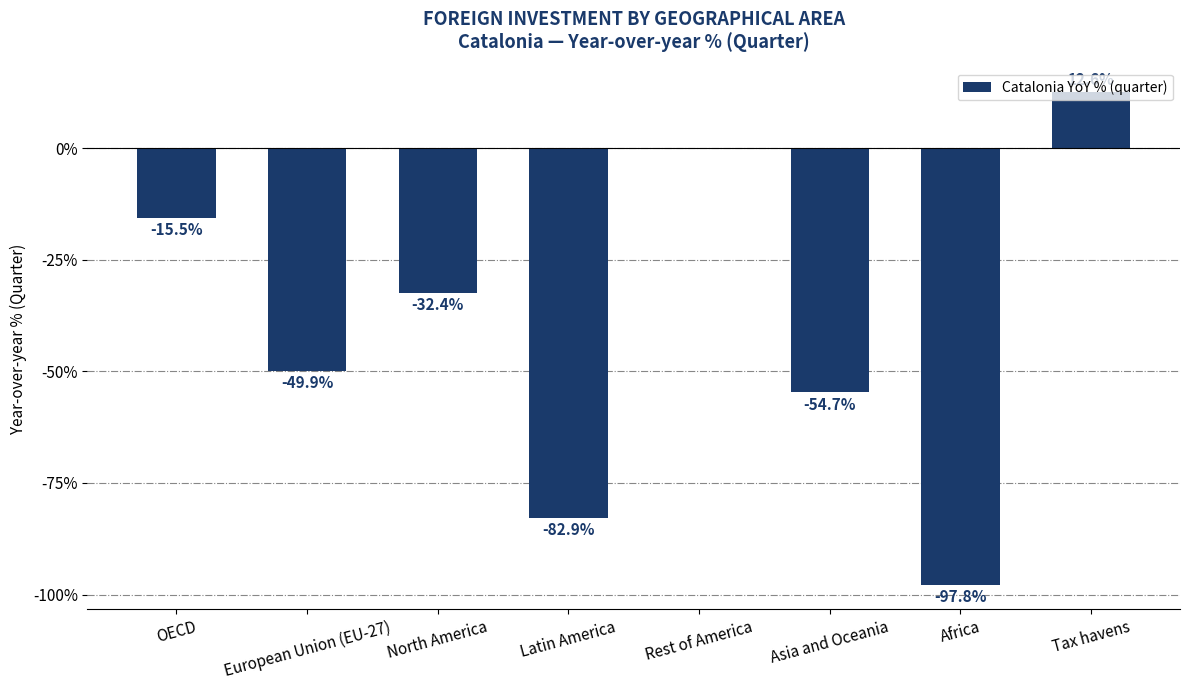

At which label does the data first exceed -32?

OECD